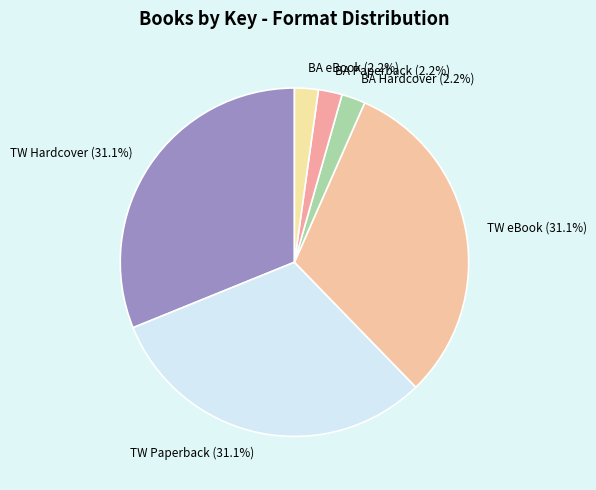

Does BA Paperback represent more than half of the total?

No